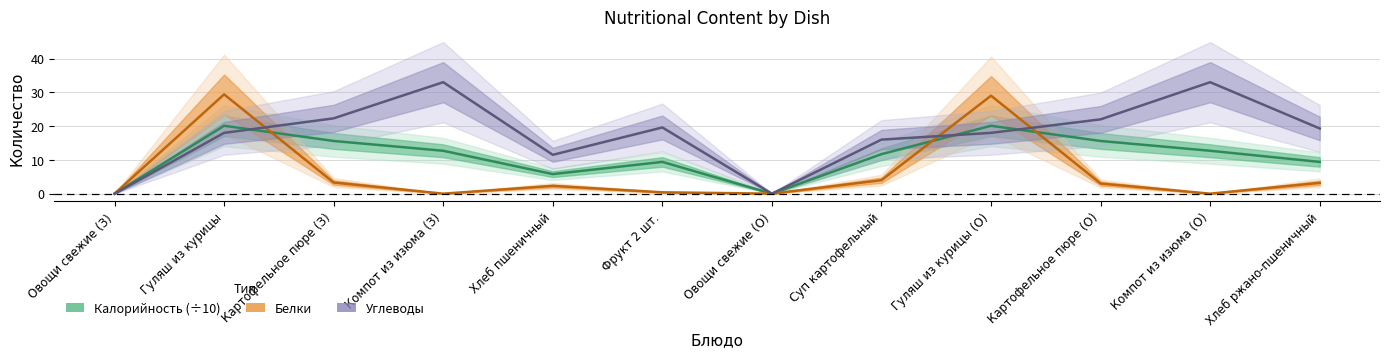

Which has a higher value, Овощи свежие (З) or Фрукт 2 шт.?

Фрукт 2 шт.